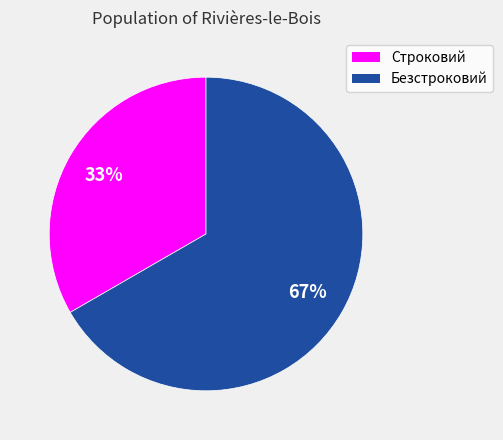

Which category has the biggest portion of the pie?

Безстроковий